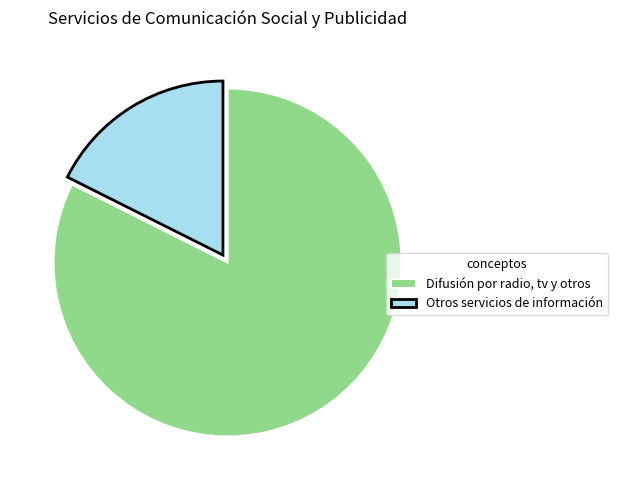

Which slice represents more than half of the pie?

Difusión por radio, tv y otros